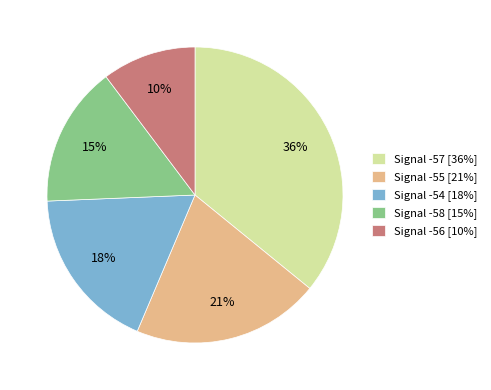

To the nearest percent, what portion does Signal -58 [15%] represent?

15%